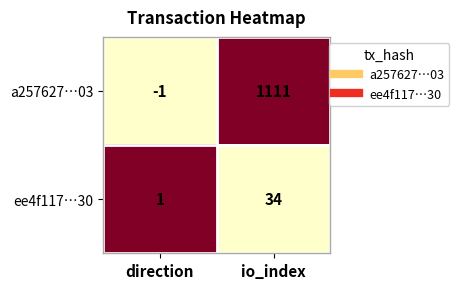

At how many categories does at least one series exceed 0?

2